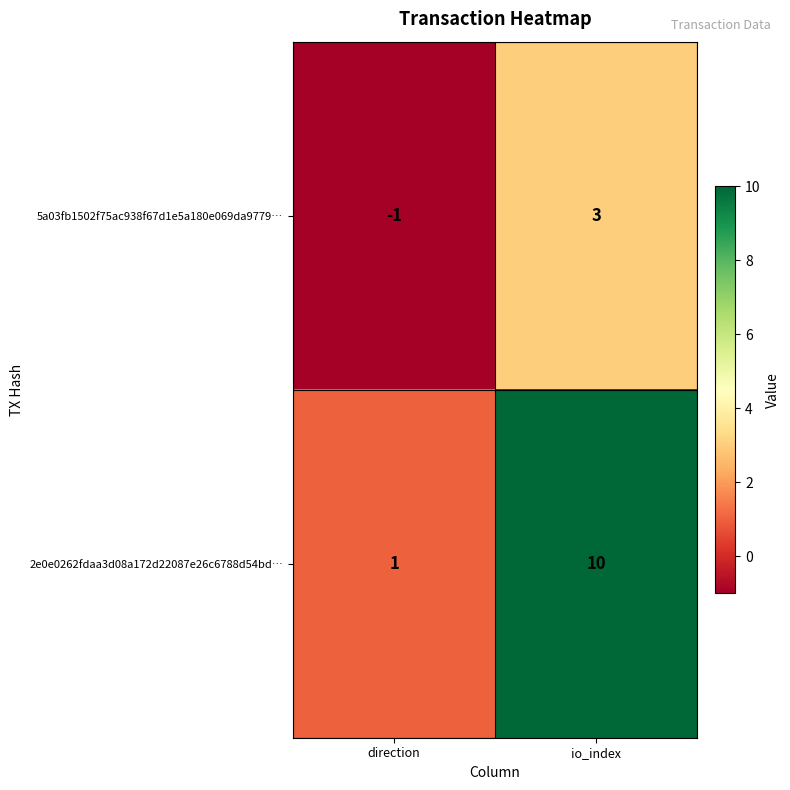

Reading left to right, list all the values displayed in this chart.

5a03fb1502f75ac938f67d1e5a180e069da9779…: -1	3
2e0e0262fdaa3d08a172d22087e26c6788d54bd…: 1	10